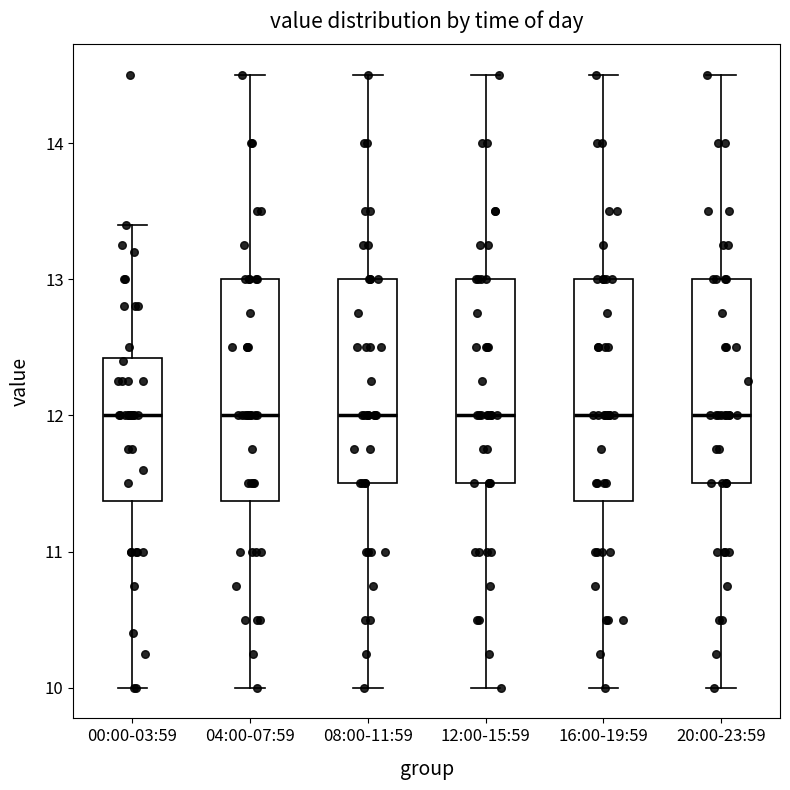

Reading left to right, transcribe this box plot: for each box, give where its median line is, the range the box spans, and where its two whiskers end, as read against the y-axis. The values are not printed on the chart, so give them approximately, as read against the axis.

00:00-03:59: median 12.0, box 11.4 to 12.4, whiskers 10.0 to 13.4
04:00-07:59: median 12.0, box 11.4 to 13.0, whiskers 10.0 to 14.5
08:00-11:59: median 12.0, box 11.5 to 13.0, whiskers 10.0 to 14.5
12:00-15:59: median 12.0, box 11.5 to 13.0, whiskers 10.0 to 14.5
16:00-19:59: median 12.0, box 11.4 to 13.0, whiskers 10.0 to 14.5
20:00-23:59: median 12.0, box 11.5 to 13.0, whiskers 10.0 to 14.5